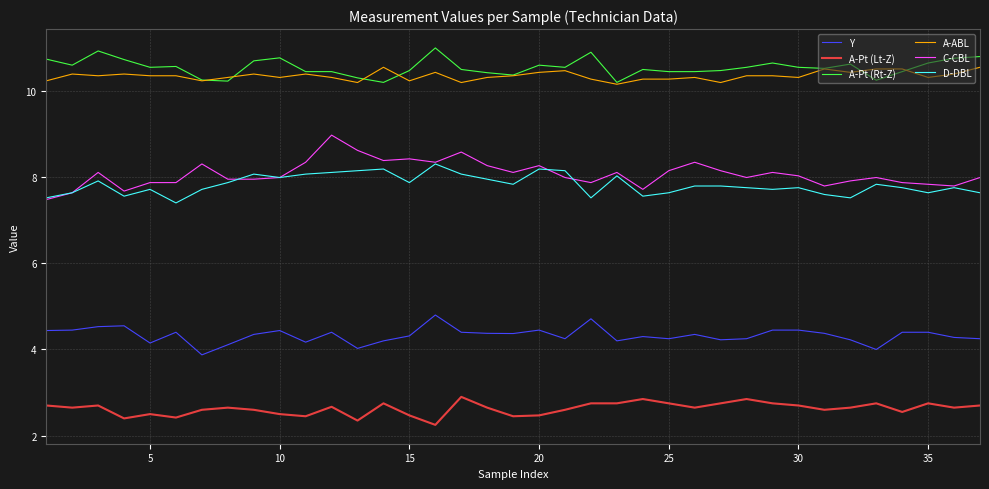

What is the difference between the maximum and minimum values in the A-ABL series?

0.4